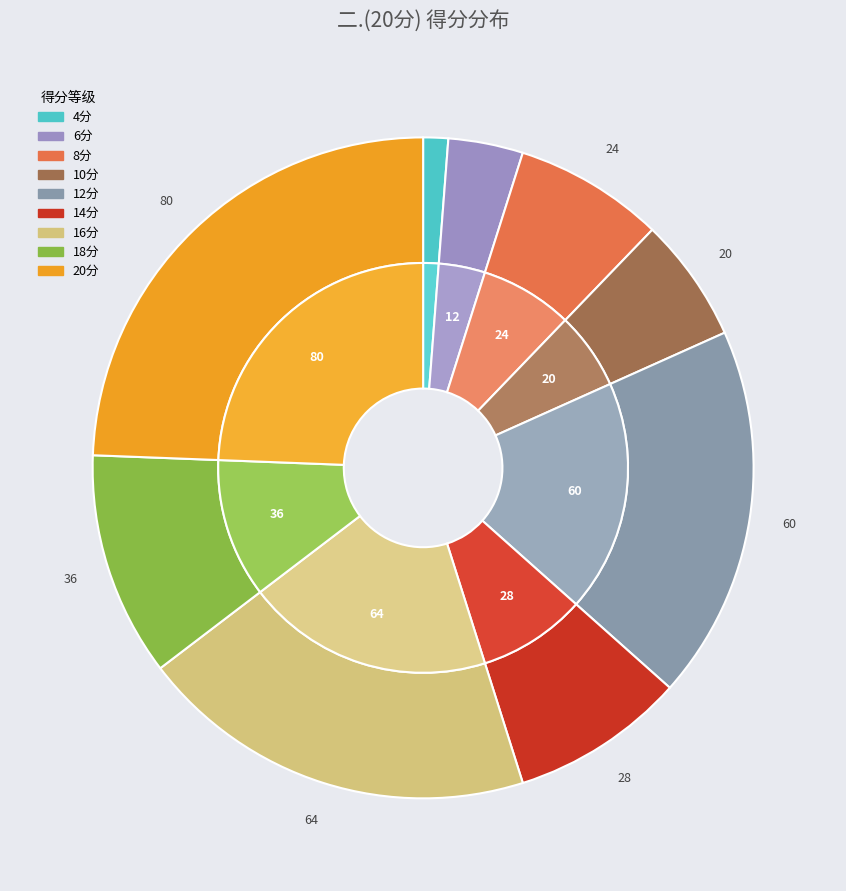

Does 石景逸 represent more than half of the total?

No